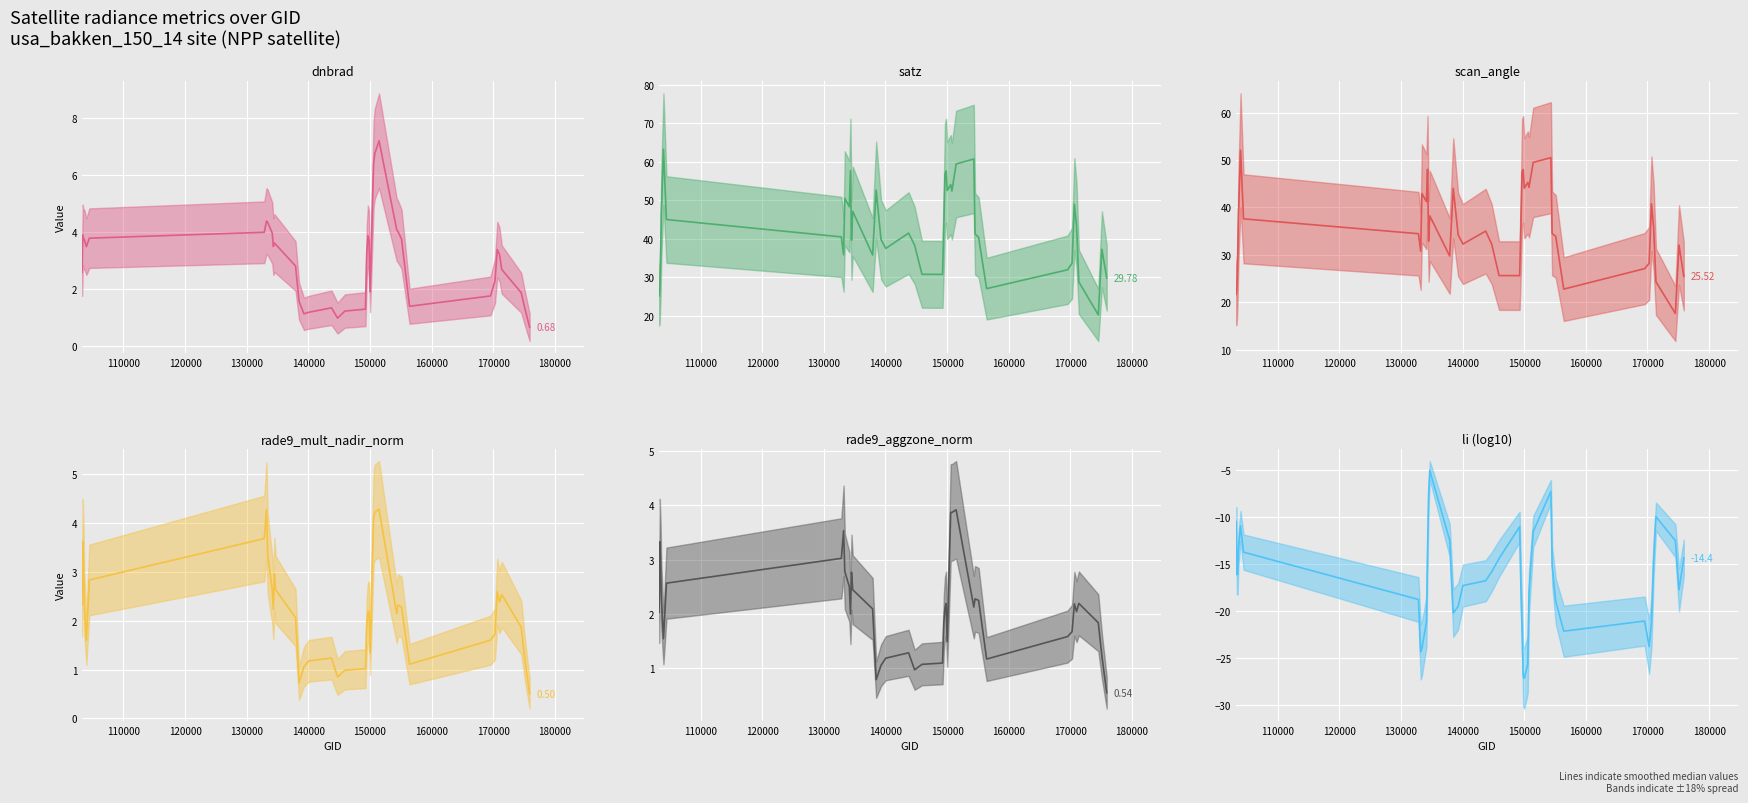

Between 103988 and 174526, which series saw the biggest shift?

satz